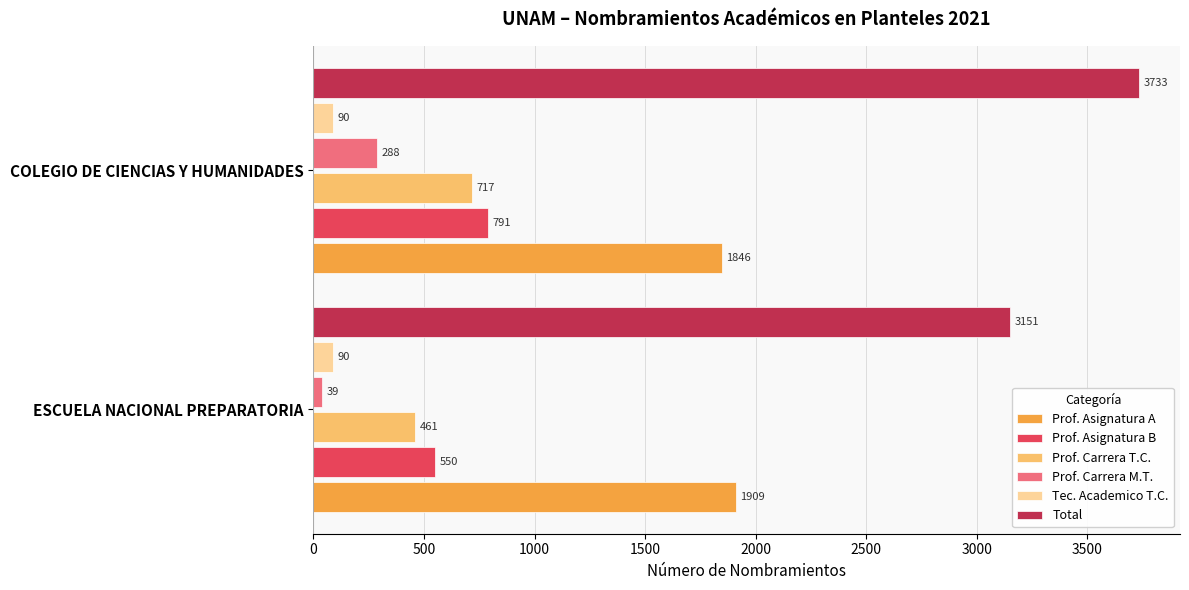

Which series has the widest spread of values?

Total